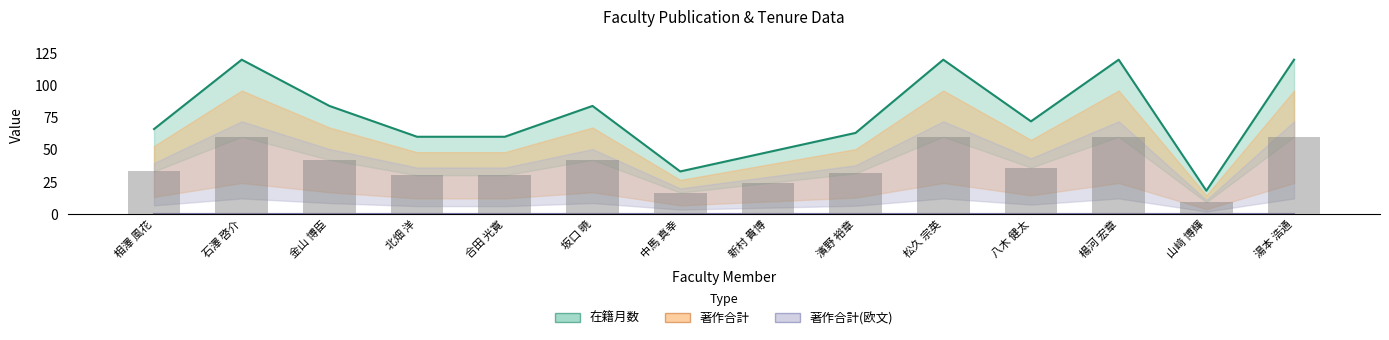

What is the total value across all series at 北畑 洋?

60